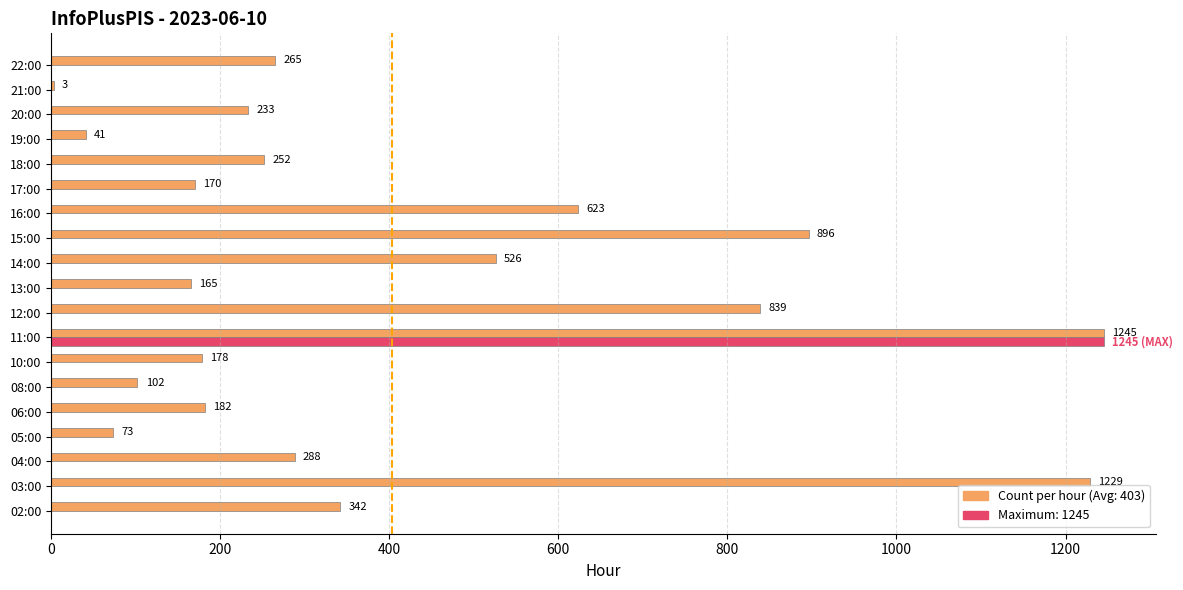

What is the difference between the maximum and second lowest values?

1204